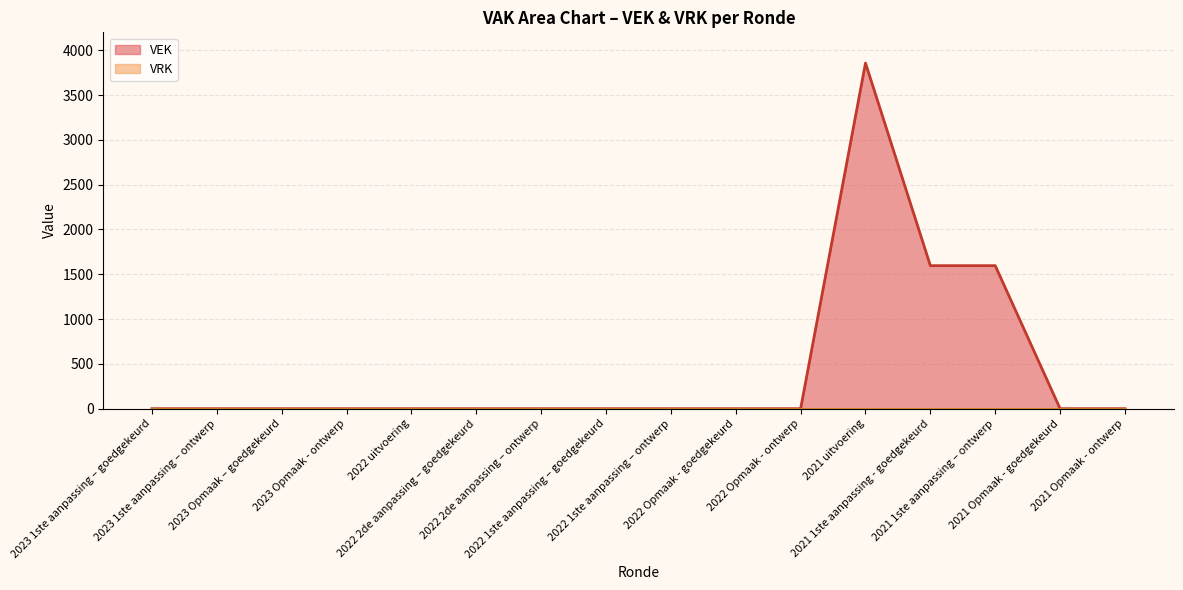

The value at 2023 1ste aanpassing – ontwerp is -2595. True or false?

False